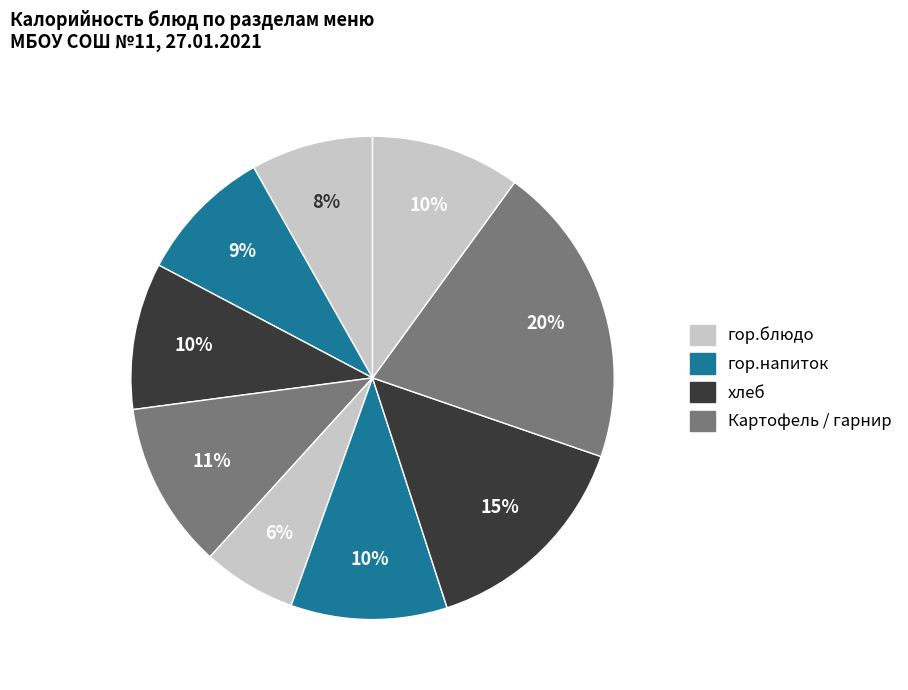

Is there any slice that represents more than half of the pie?

No